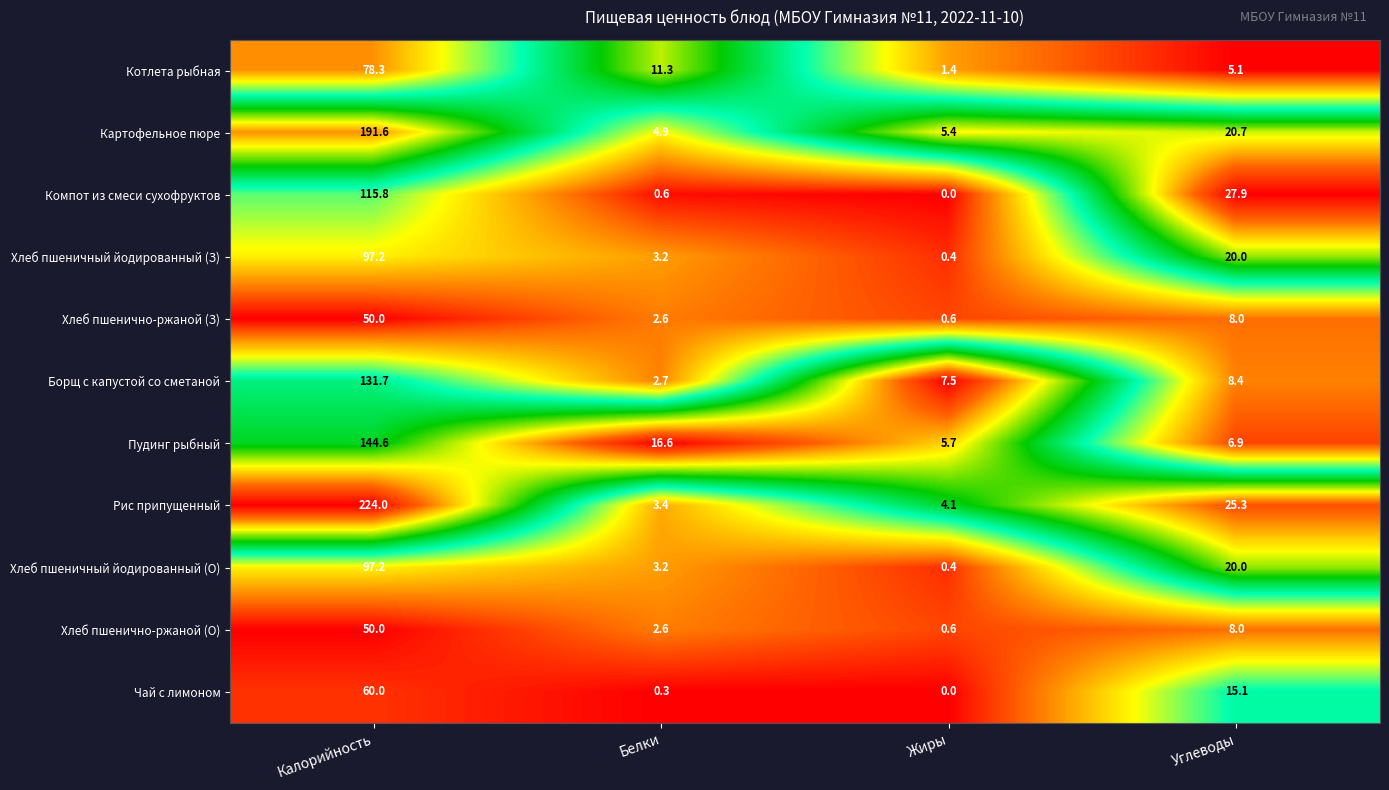

Read the Пудинг рыбный value at Углеводы.

6.9